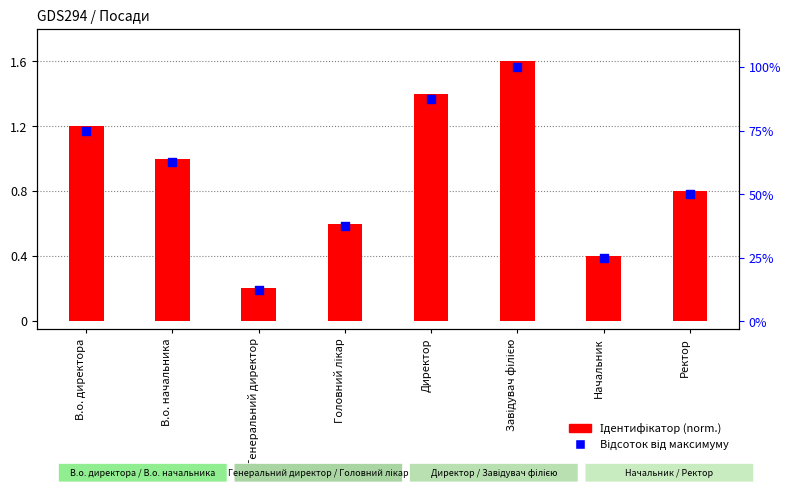

Which series contains the highest Y value?

Відсоток від максимуму